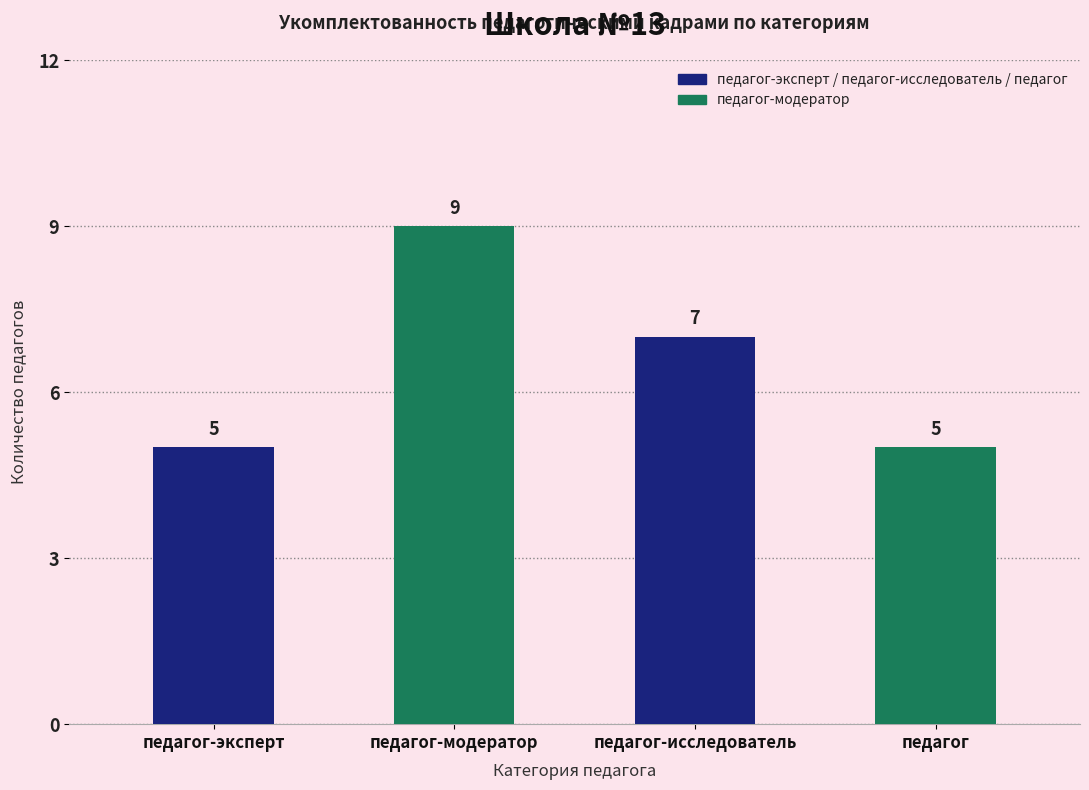

The value at педагог-эксперт is 5. True or false?

True